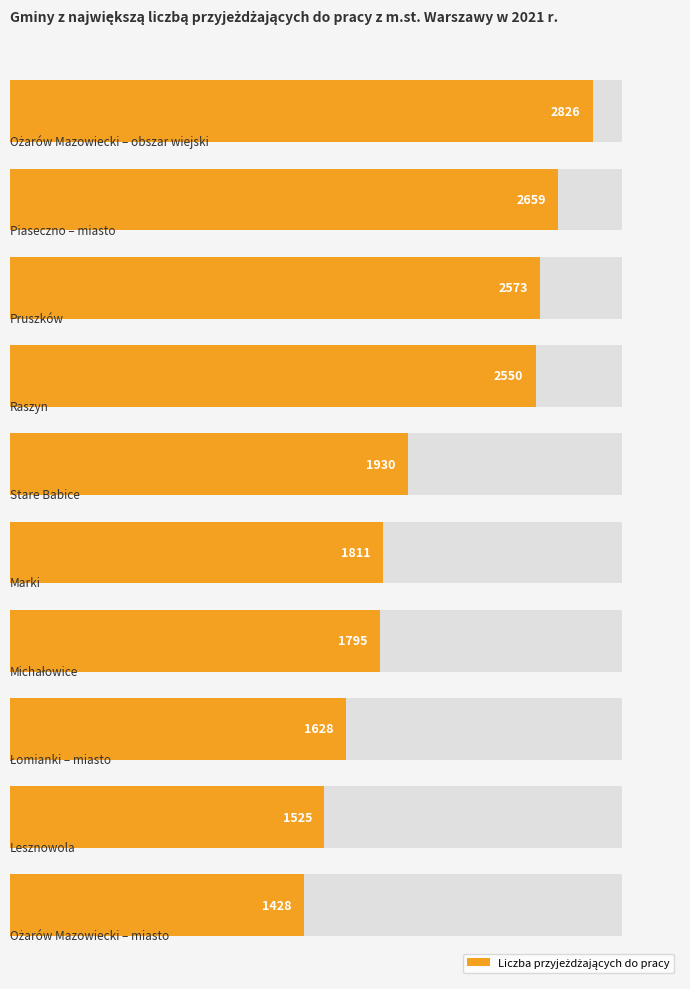

What is the smallest value displayed?

1428